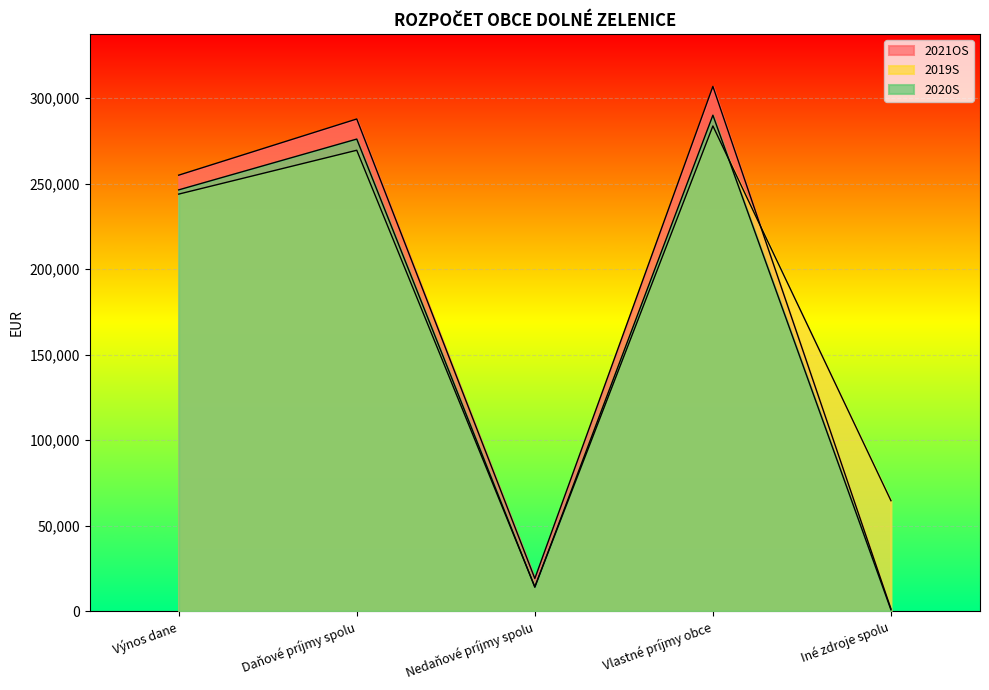

How many values in the 2019S series exceed 243920?

3